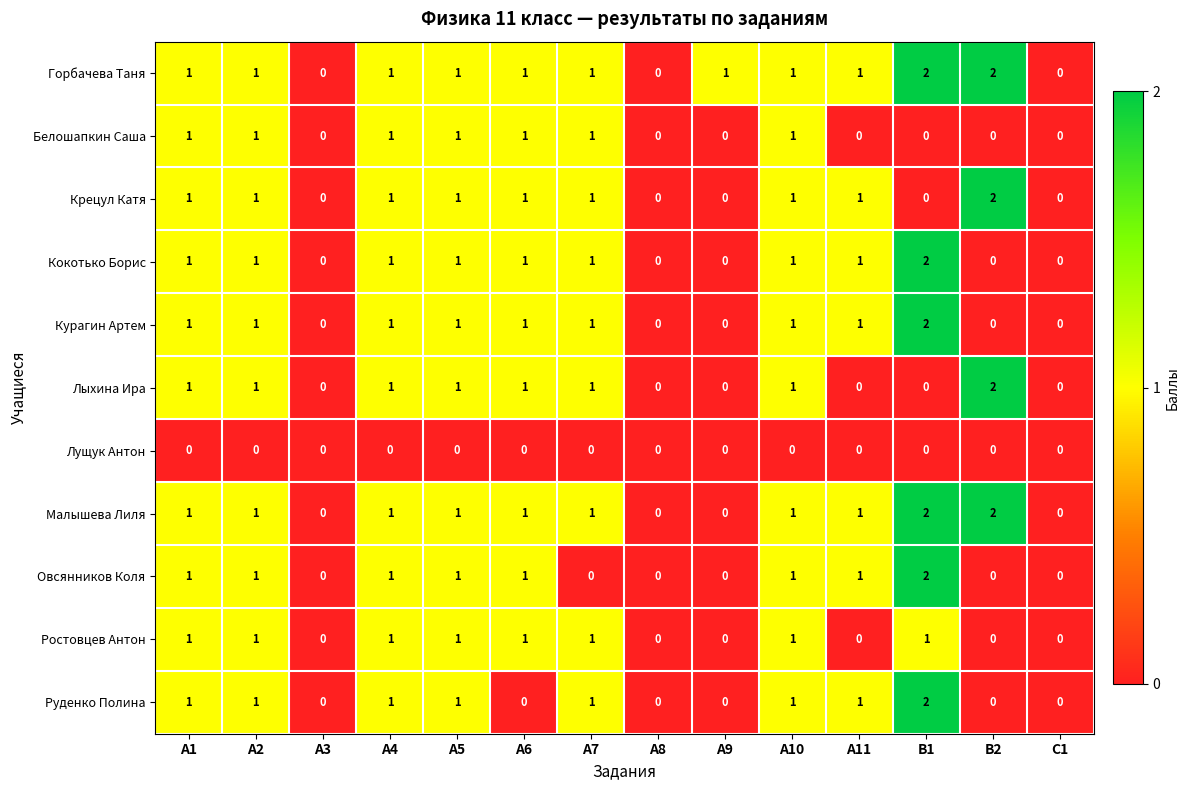

Between А1 and А7, which series saw the biggest shift?

Овсянников Коля